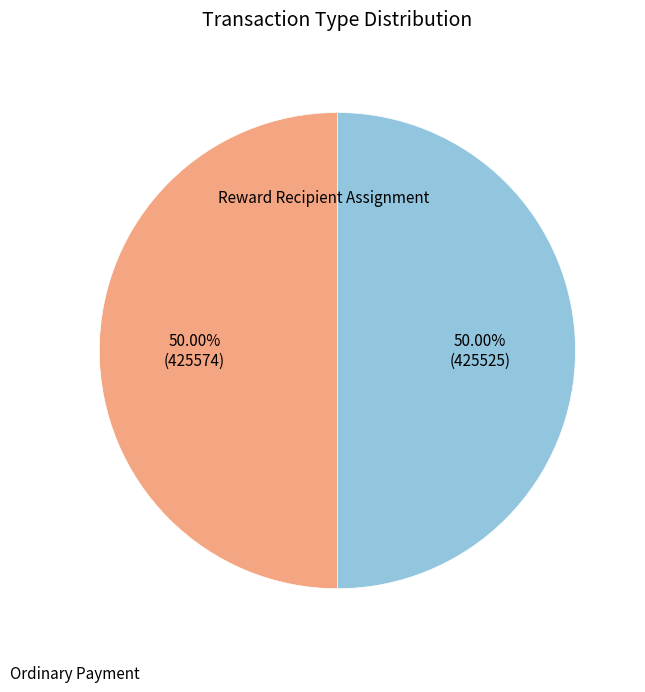

What percentage is NOT represented by Reward Recipient Assignment?

50.0%